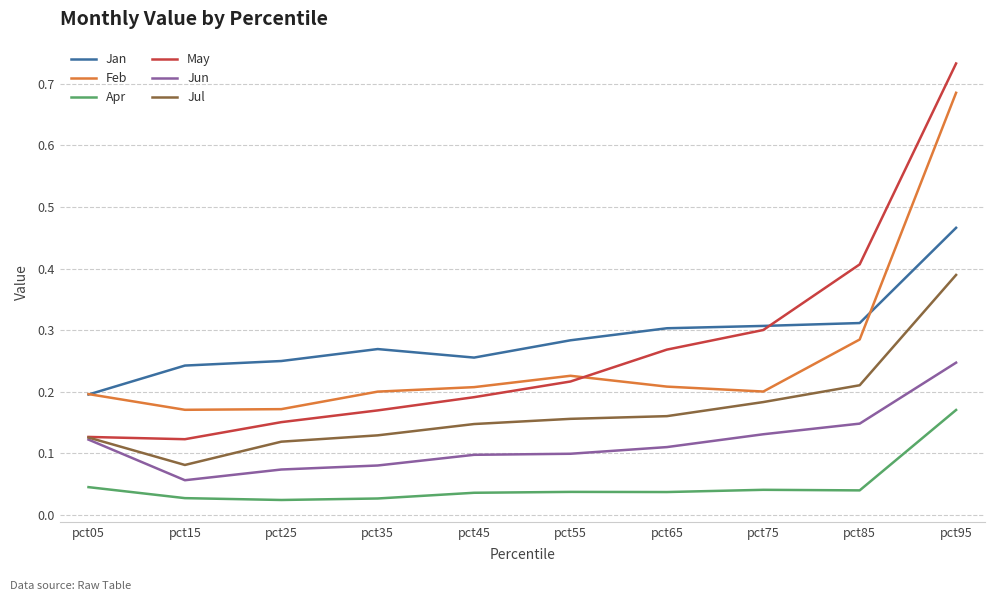

Which category has the highest value across all series?

pct95